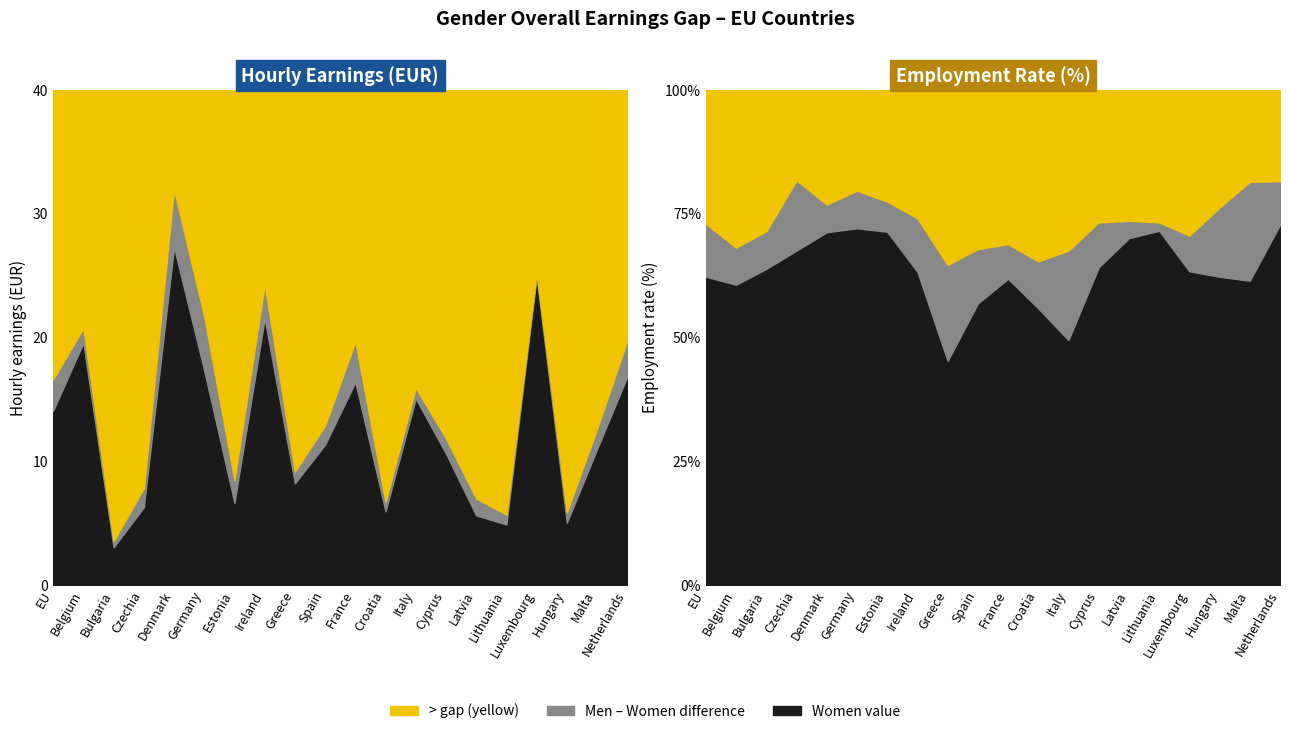

Which series has the widest spread of values?

Men hourly earnings (EUR)